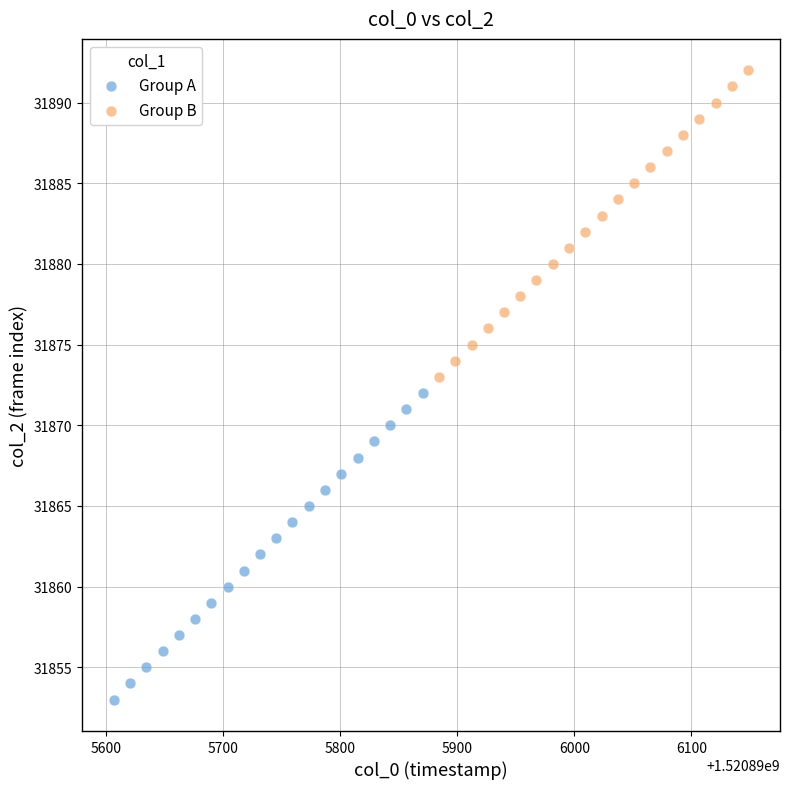

What are all the series names shown in the legend?

Group A, Group B